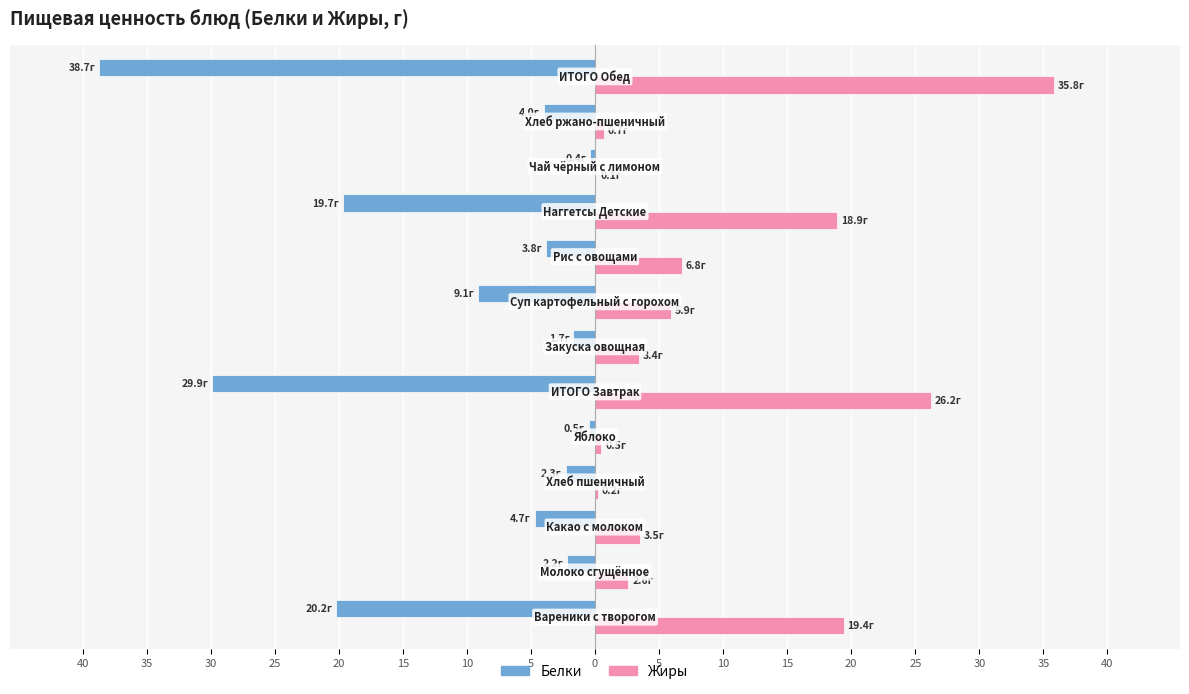

What are all the series names shown in the legend?

Белки, Жиры